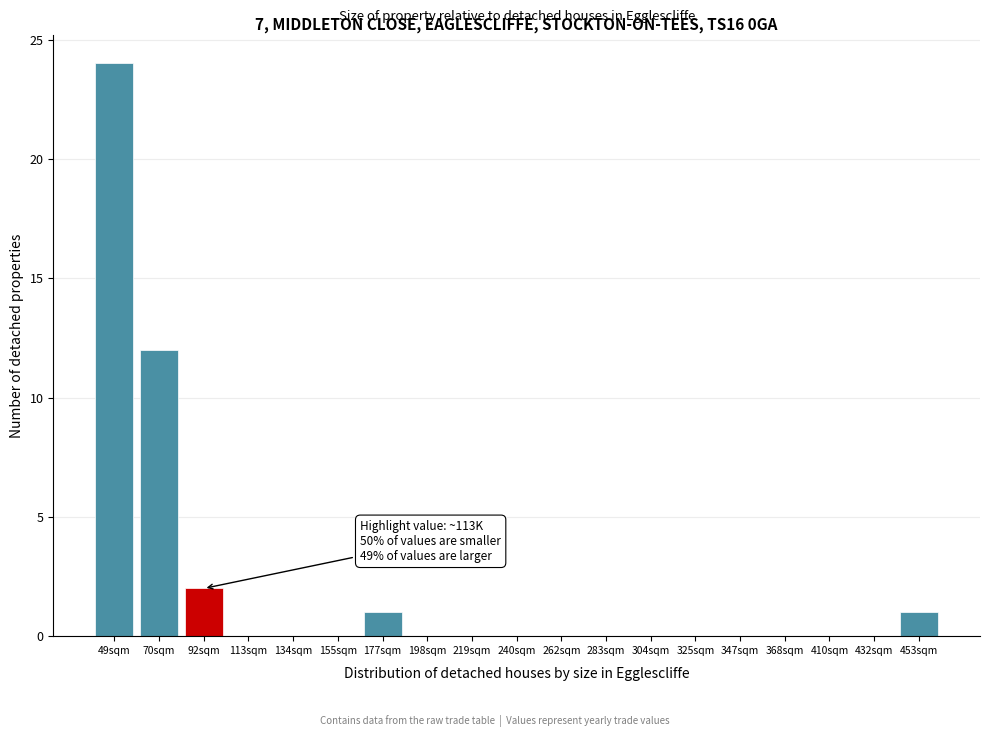

Reading left to right, what are all the values shown in this chart?

49sqm=24	70sqm=12	92sqm=2	113sqm=0	134sqm=0	155sqm=0	177sqm=1	198sqm=0	219sqm=0	240sqm=0	262sqm=0	283sqm=0	304sqm=0	325sqm=0	347sqm=0	368sqm=0	410sqm=0	432sqm=0	453sqm=1